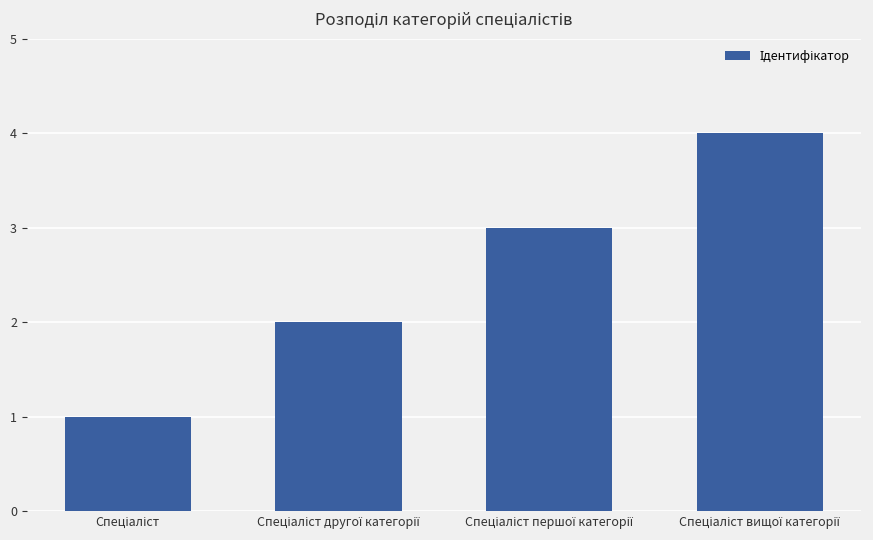

What is the difference between the maximum and minimum values?

3